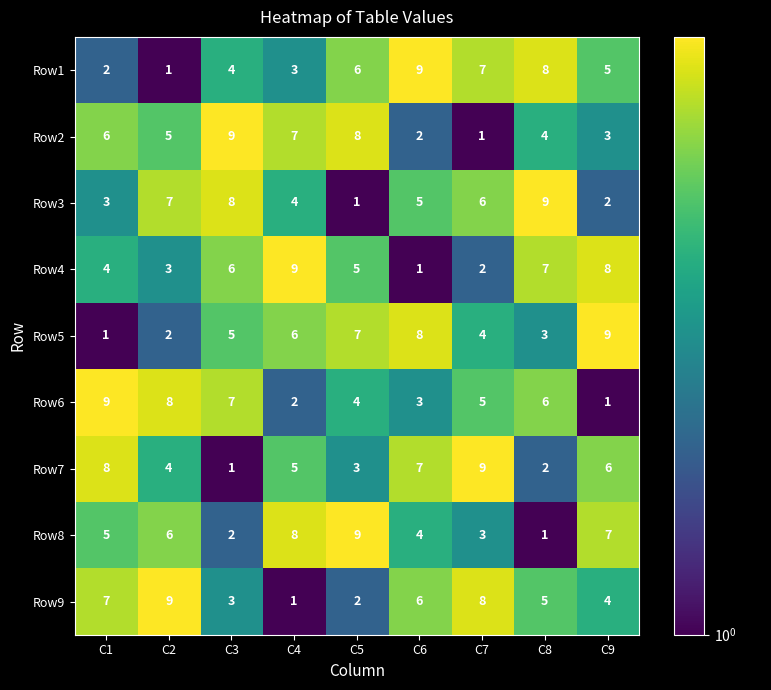

List the labels in order of Row5 value, largest first.

C9, C6, C5, C4, C3, C7, C8, C2, C1